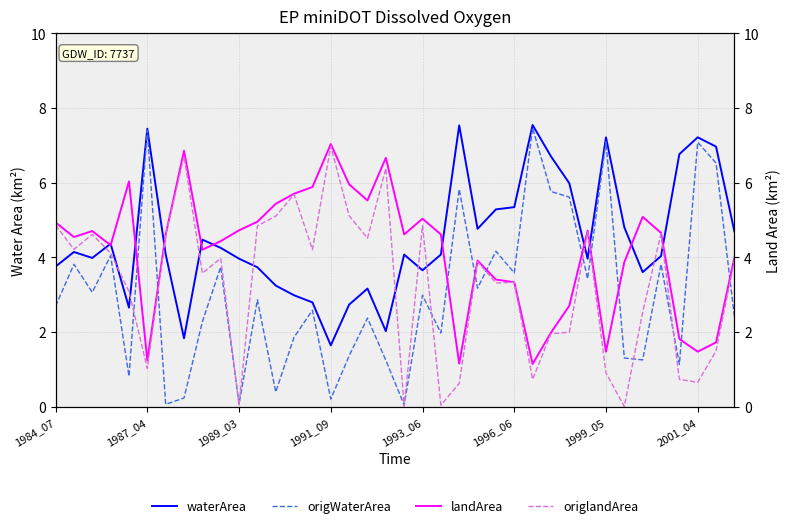

How many data points does each series have?

38